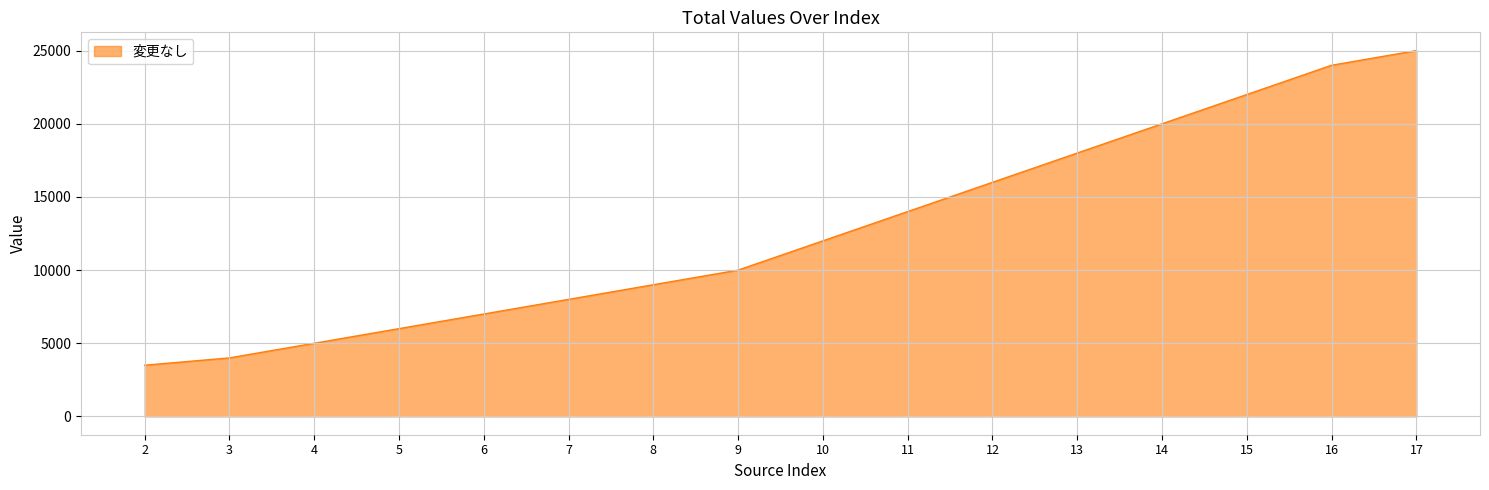

List the labels in order of value, largest first.

17, 16, 15, 14, 13, 12, 11, 10, 9, 8, 7, 6, 5, 4, 3, 2